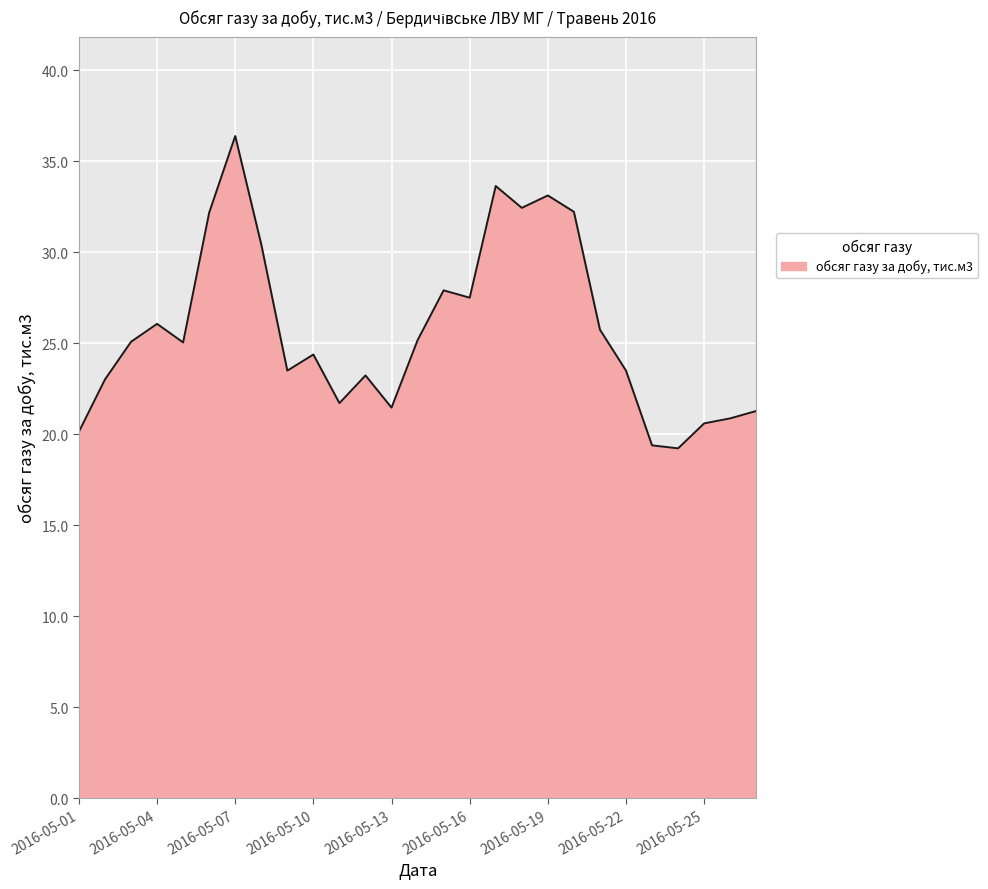

What is the difference between the maximum and minimum values?

17.2